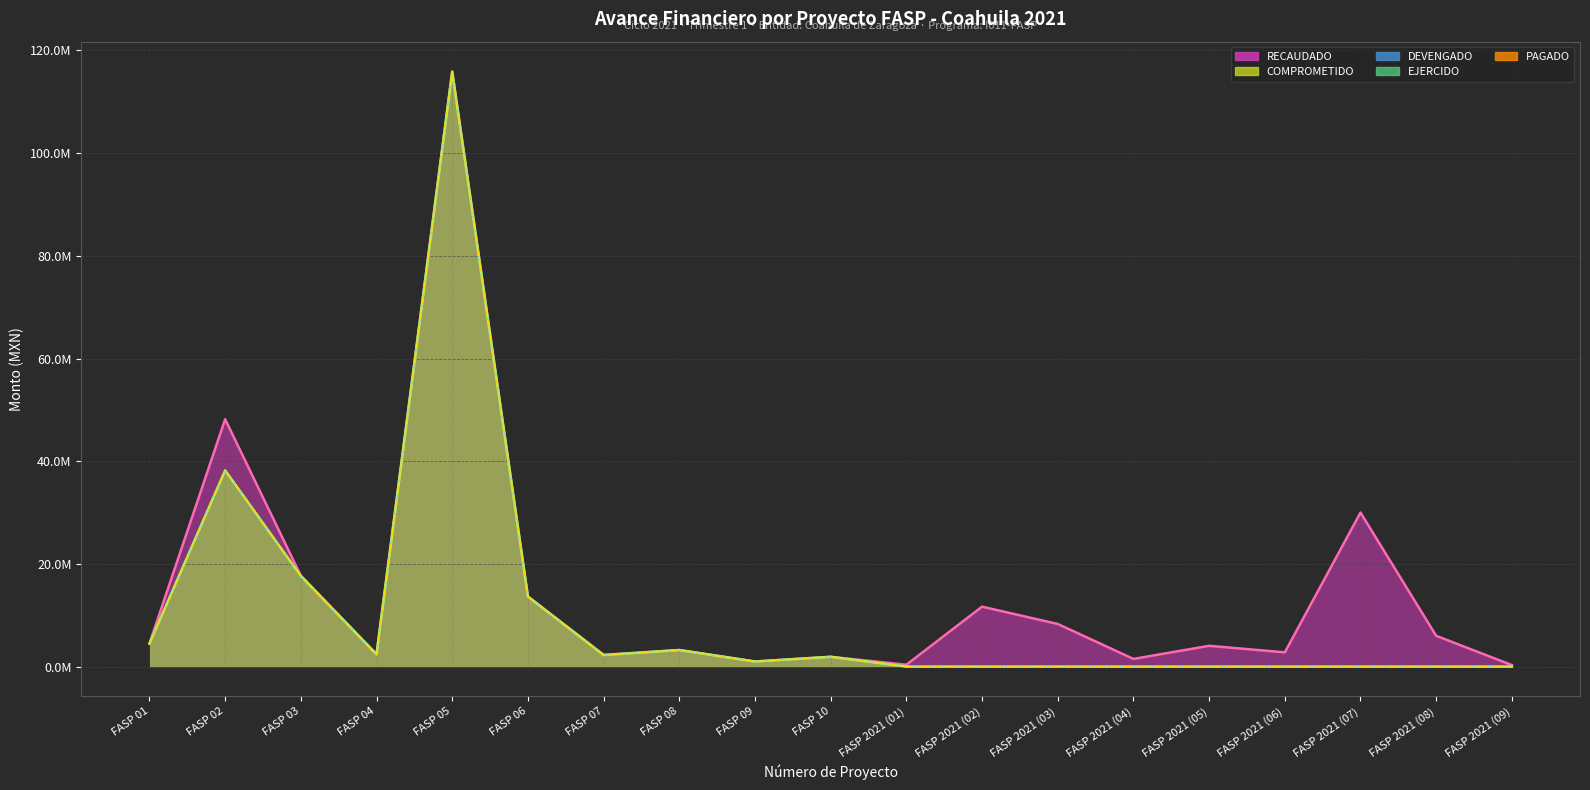

True or false: RECAUDADO and DEVENGADO cross at least once.

False